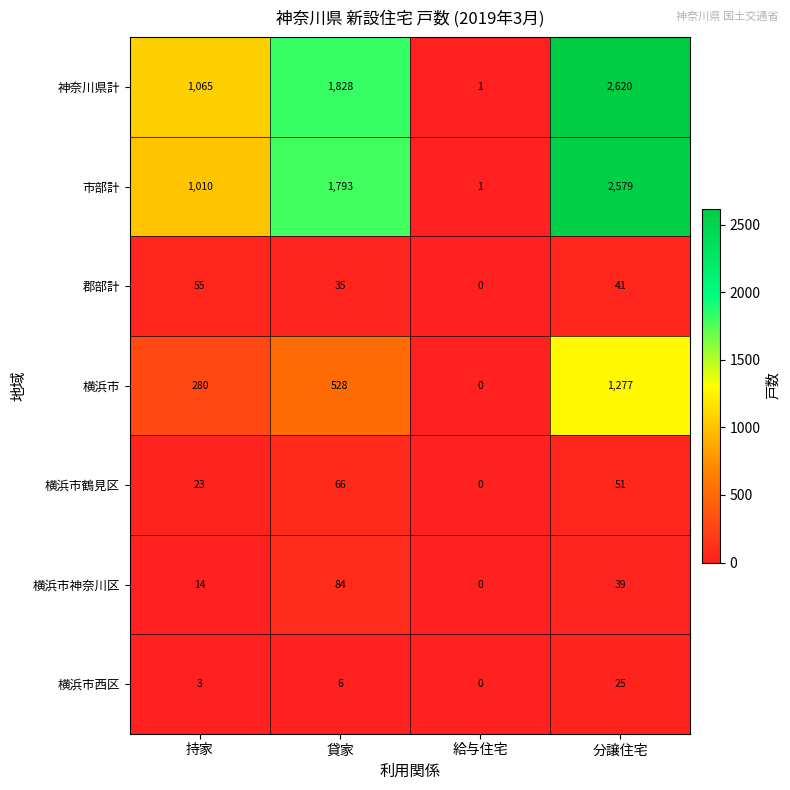

Is it true that 市部計 equals 4363 at 分譲住宅?

False